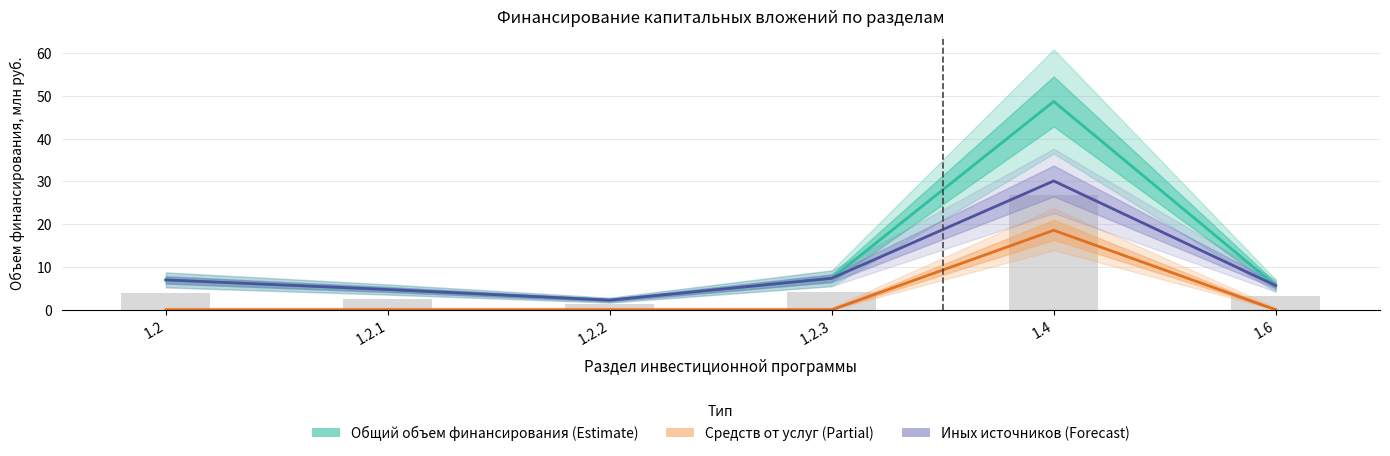

What is the maximum value for Общий объем финансирования?

48.7